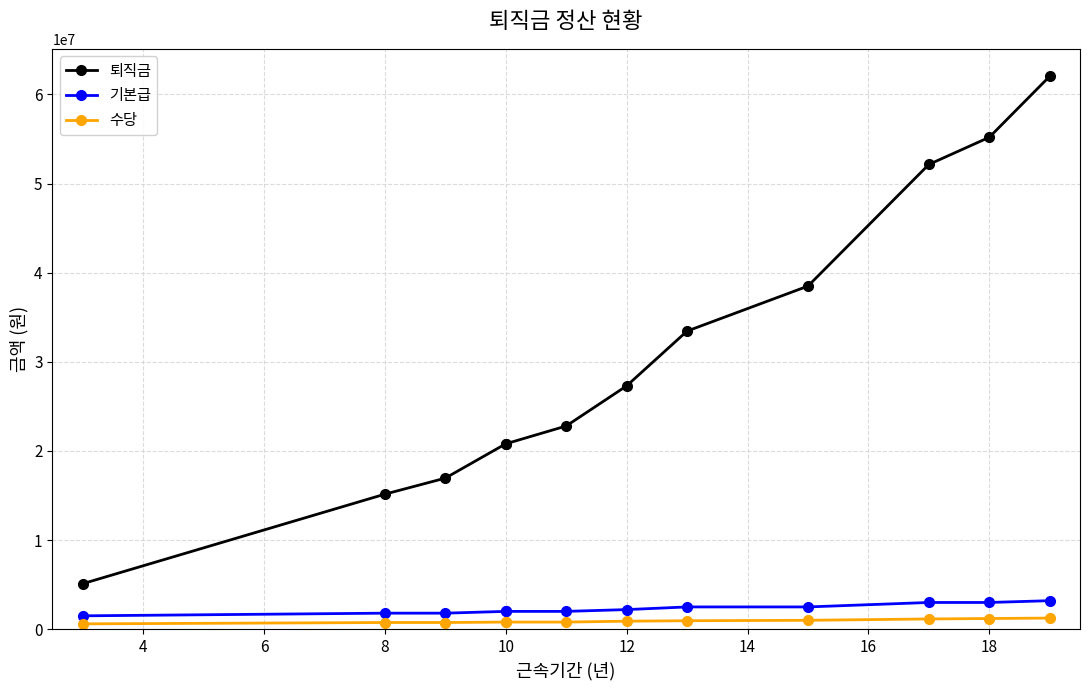

Is this an area chart (filled region under the line)?

No